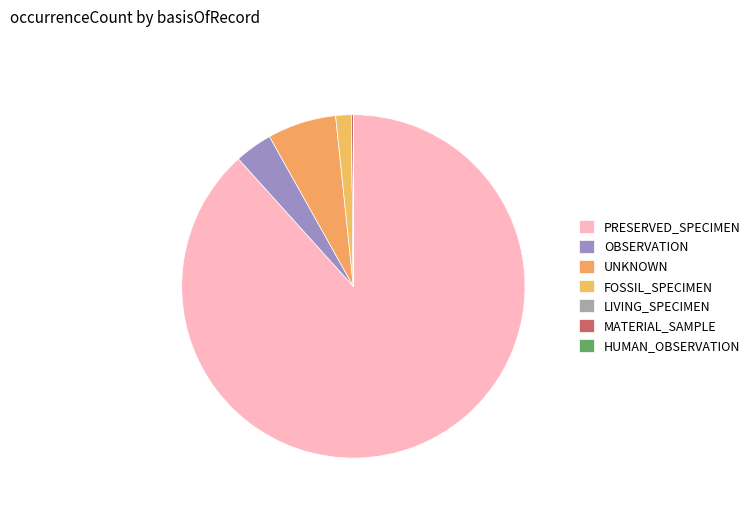

To the nearest percent, what is the average slice percentage?

14%